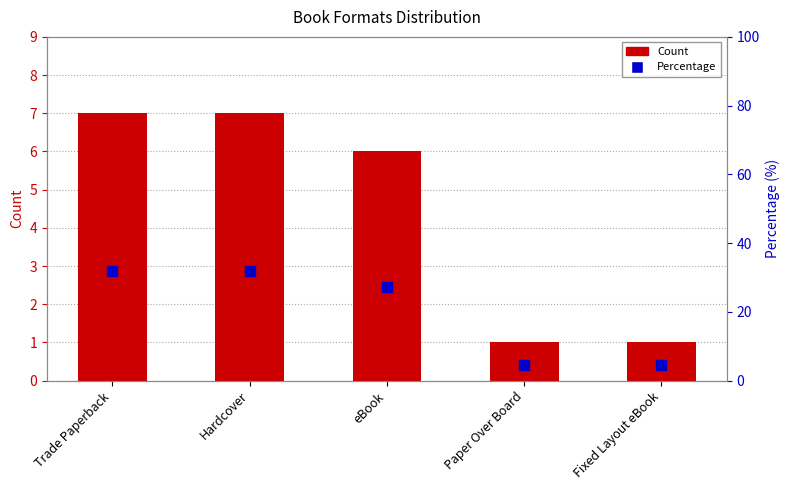

At how many categories does at least one series exceed 10?

3